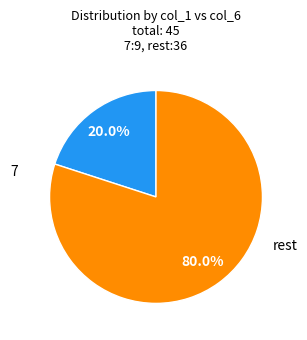

Is there a majority slice in this chart?

Yes